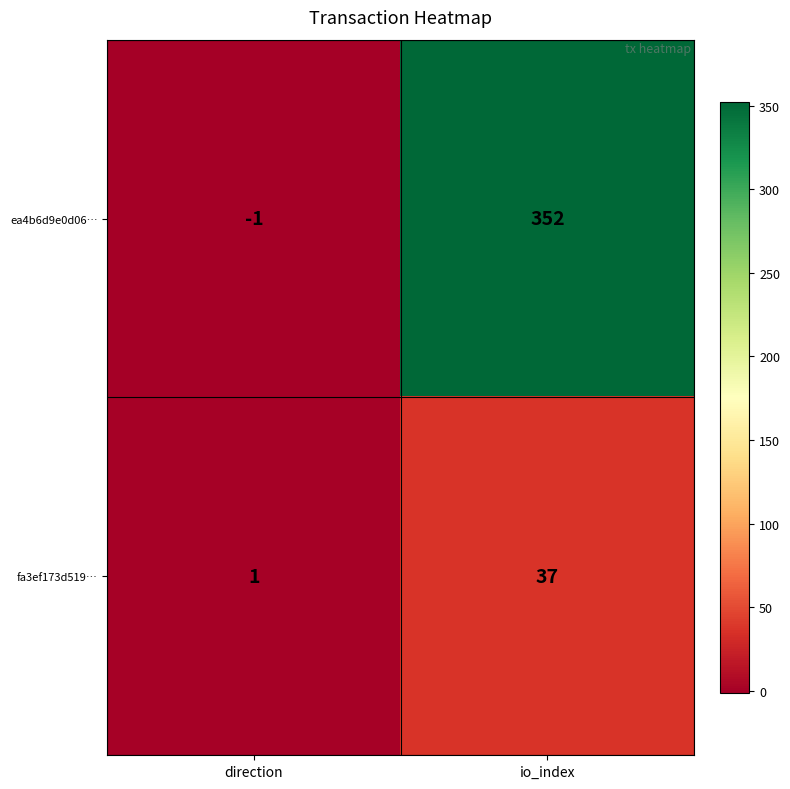

At which label does fa3ef173d519… reach its peak?

io_index